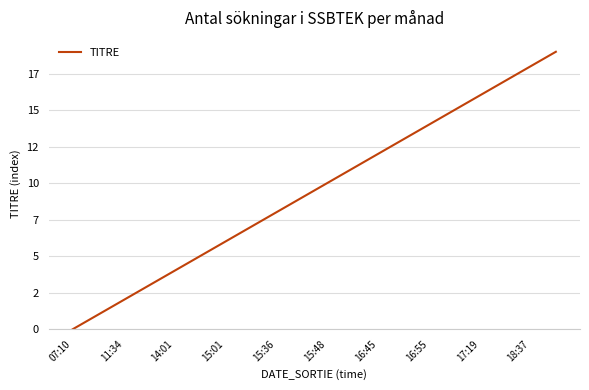

Does the chart display data point markers on the line(s)?

No